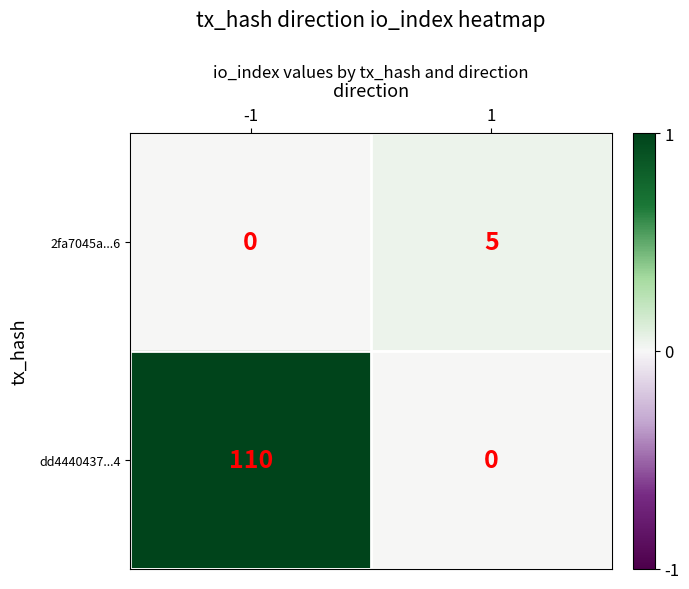

At how many categories does at least one series exceed 0?

2